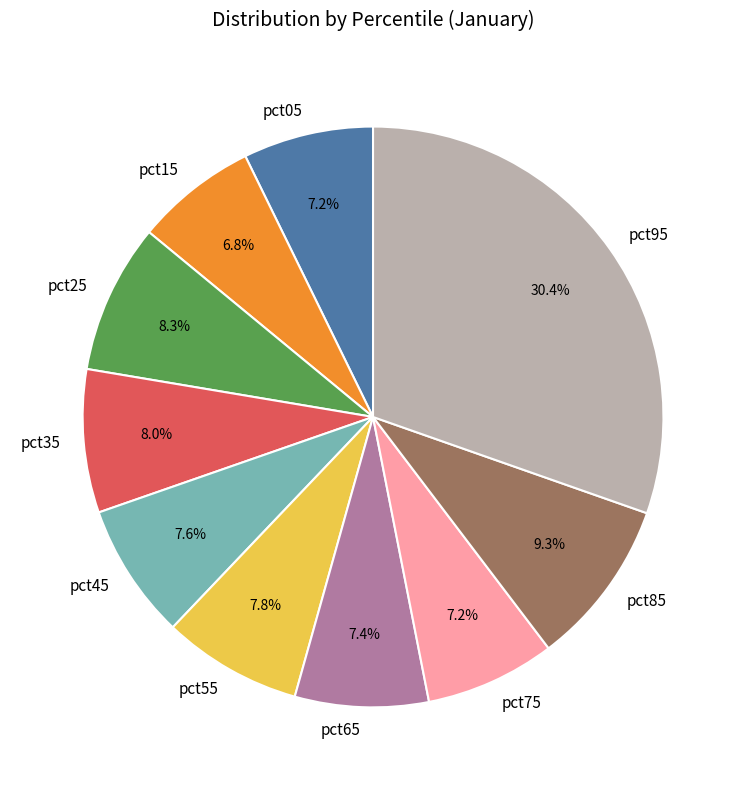

What is the largest slice in the pie chart?

pct95